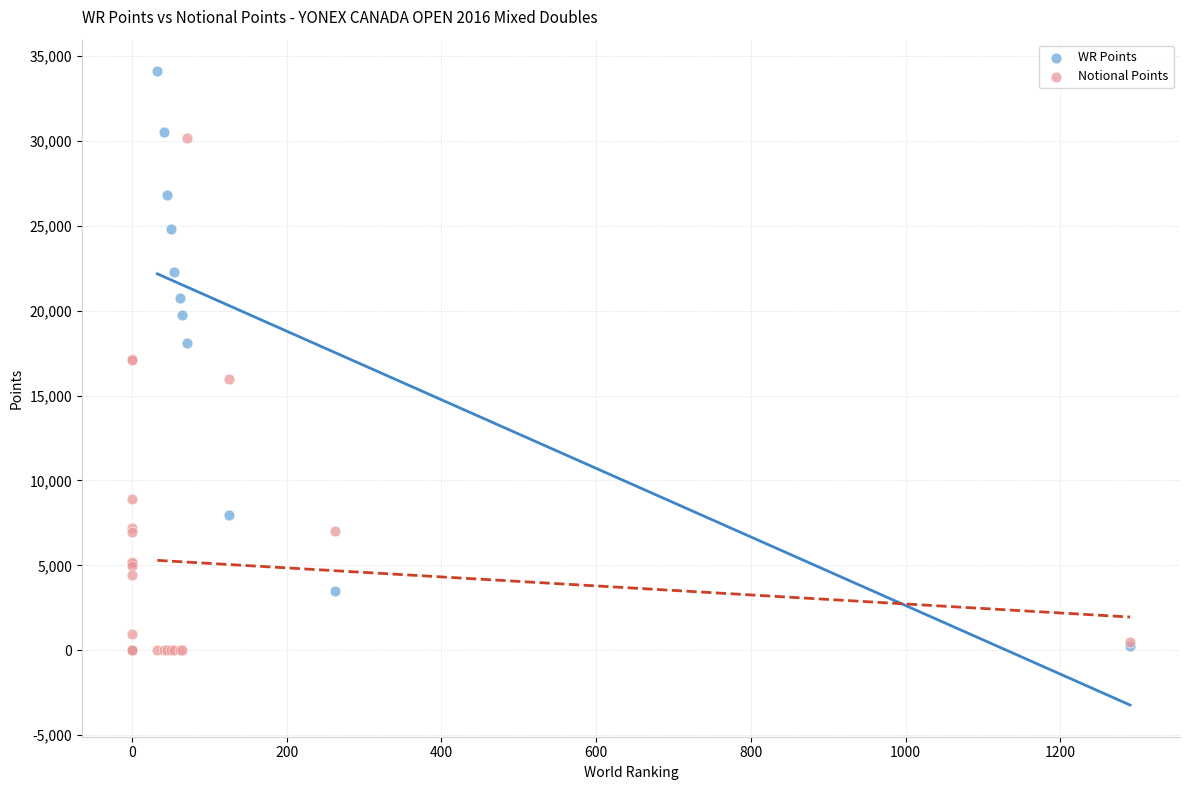

Which series contains the highest Y value?

WR Points